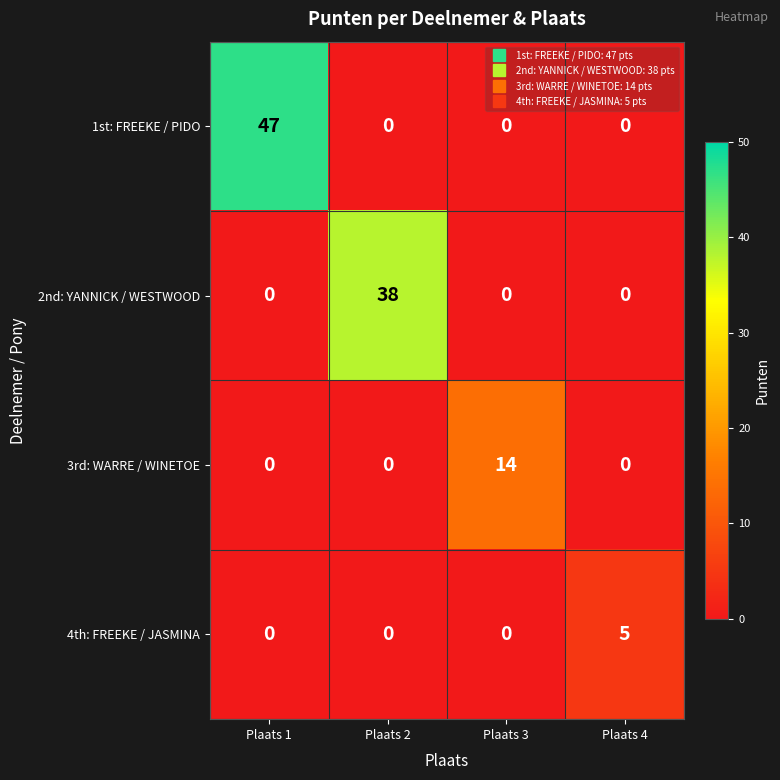

How many categories are shown in the chart?

4